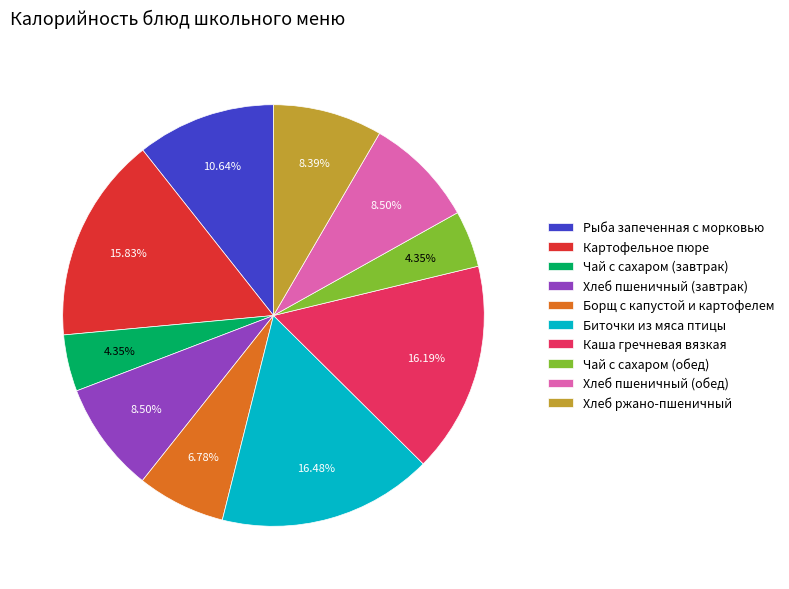

Combined, do Картофельное пюре and Хлеб пшеничный (обед) account for over 50%?

No